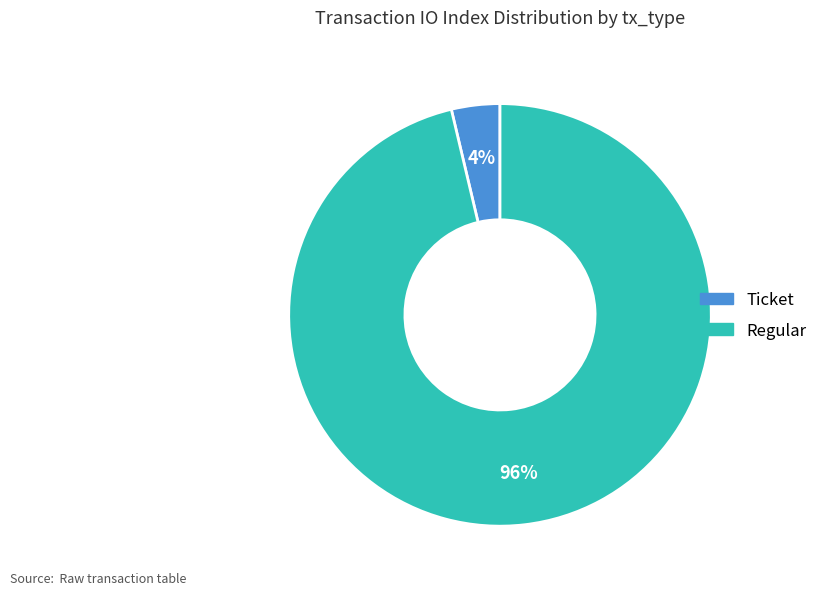

Does Ticket account for over 50% of the chart?

No